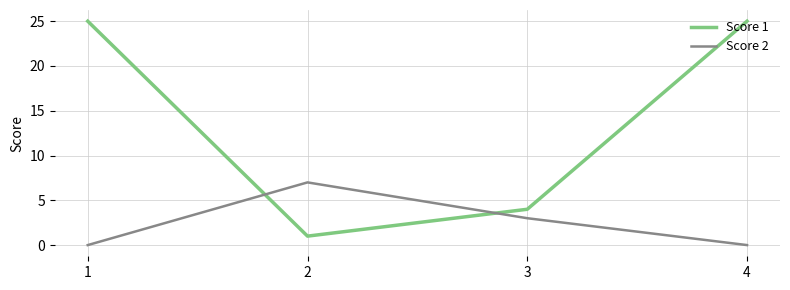

Is this an area chart (filled region under the line)?

No